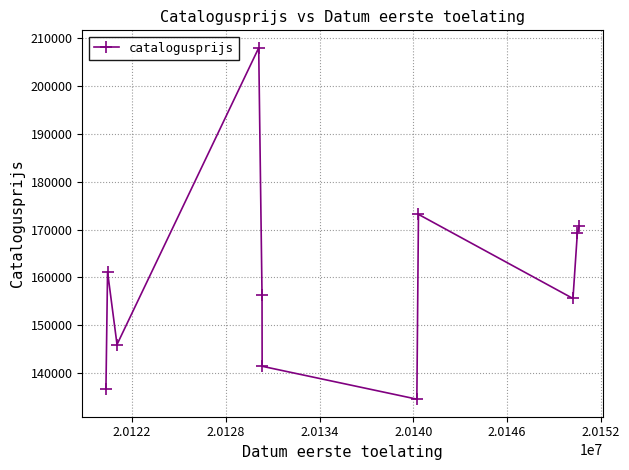

What is the value of the 3rd point from the left?

145969